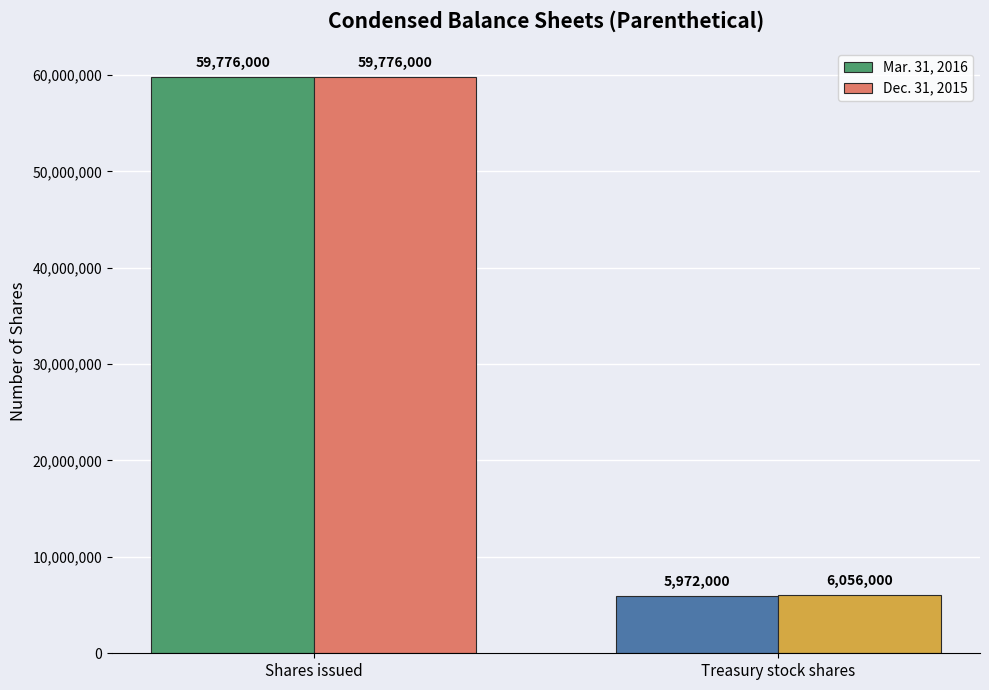

The Dec. 31, 2015 series shows 6056000 at Treasury stock shares. True or false?

True